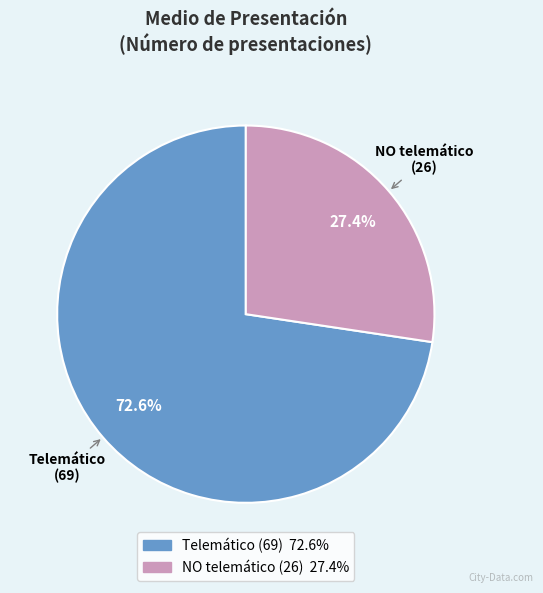

How many segments does this pie chart have?

2